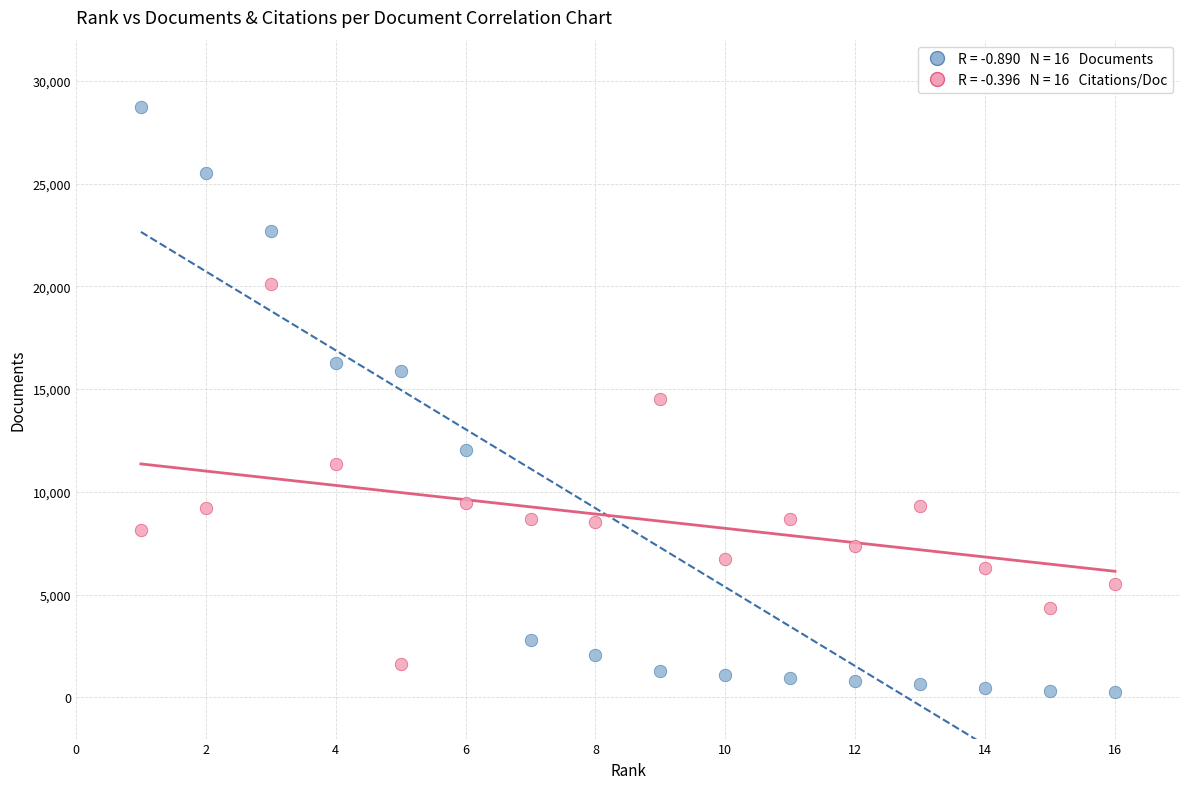

Across all data points, what is the range of Y values (max minus min)?

28448.0